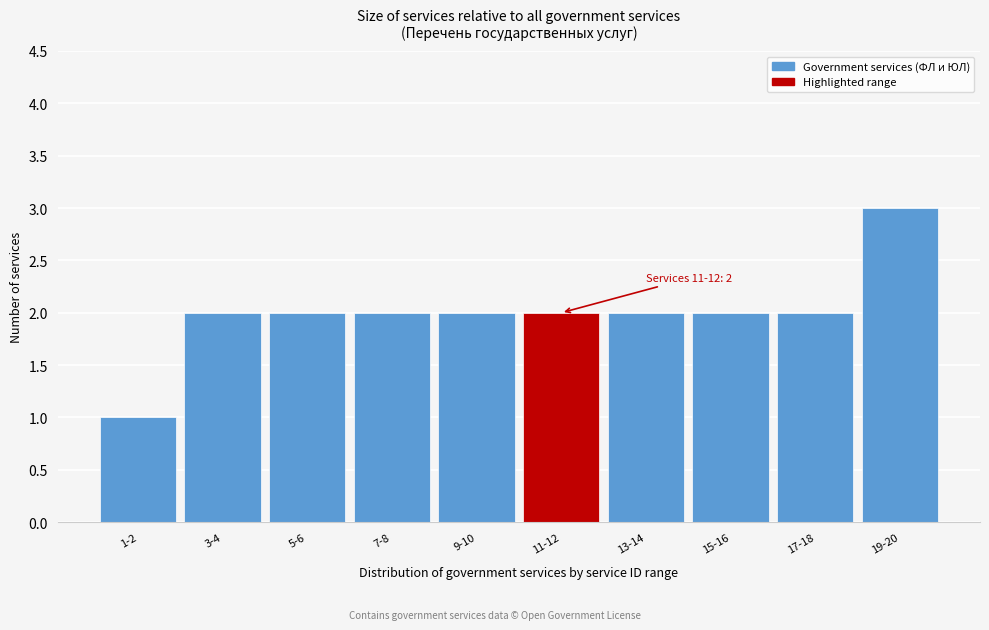

Reading left to right, what are all the values shown in this chart?

1	2	2	2	2	2	2	2	2	3